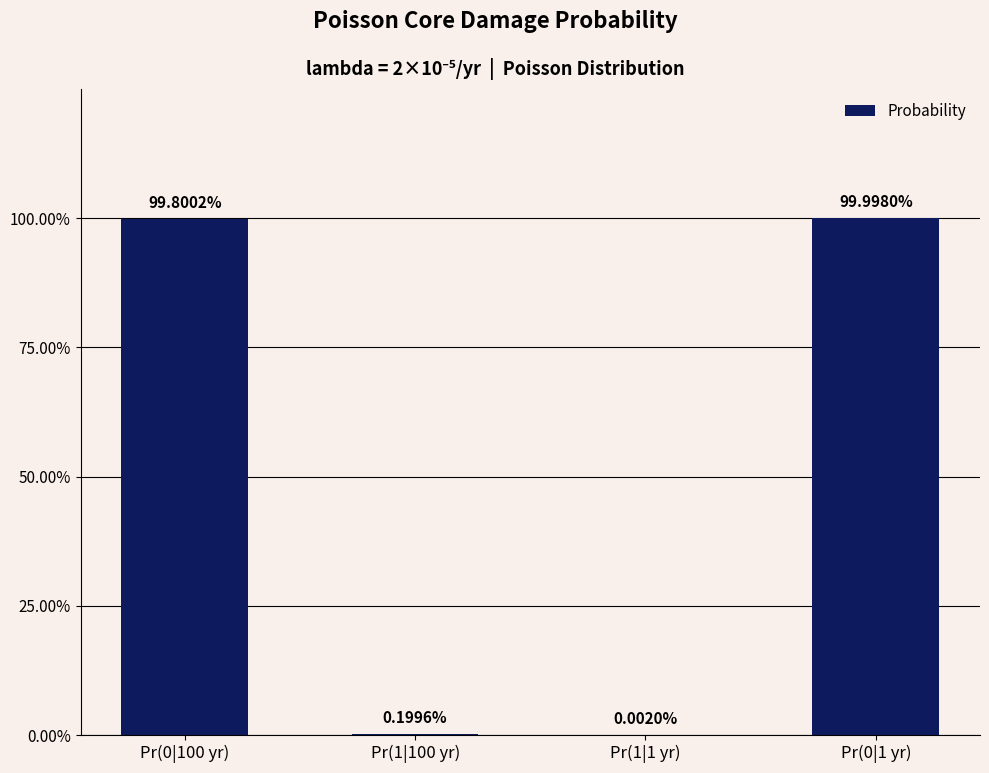

What is the average value?

0.5